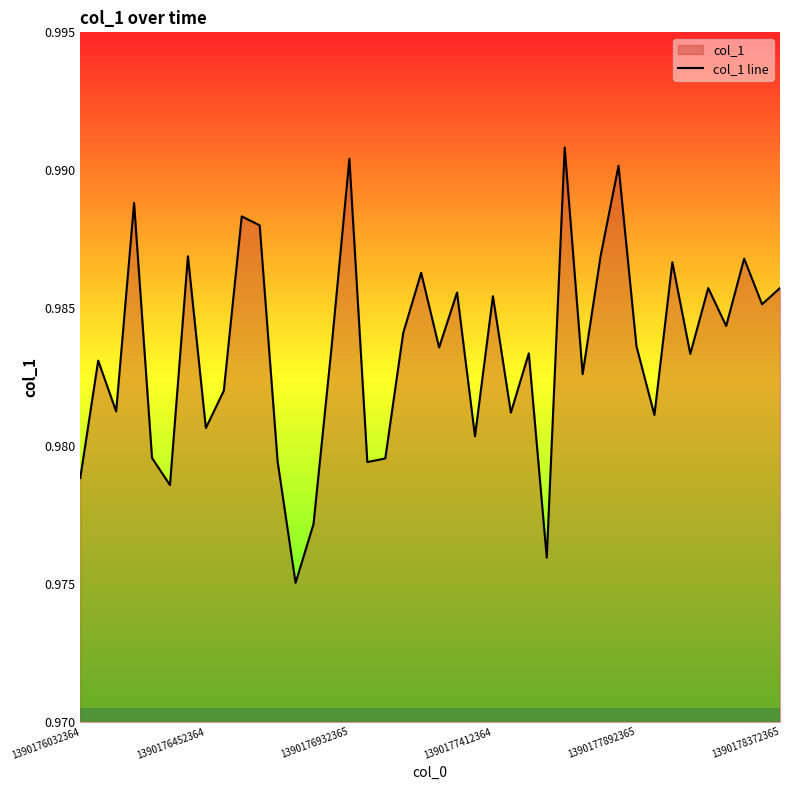

How many interior local valleys (lower than both neighbors) does the data have?

14